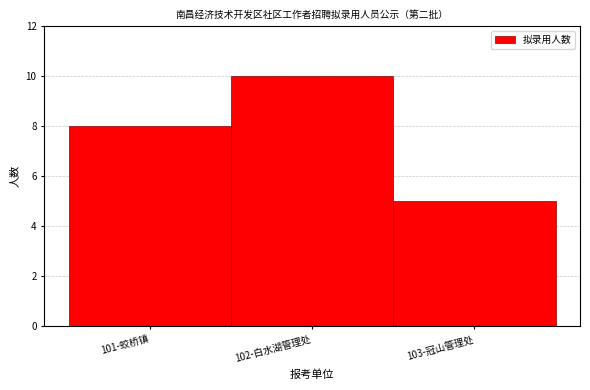

Reading left to right, extract all data points from this chart.

101-蛟桥镇=8	102-白水湖管理处=10	103-冠山管理处=5